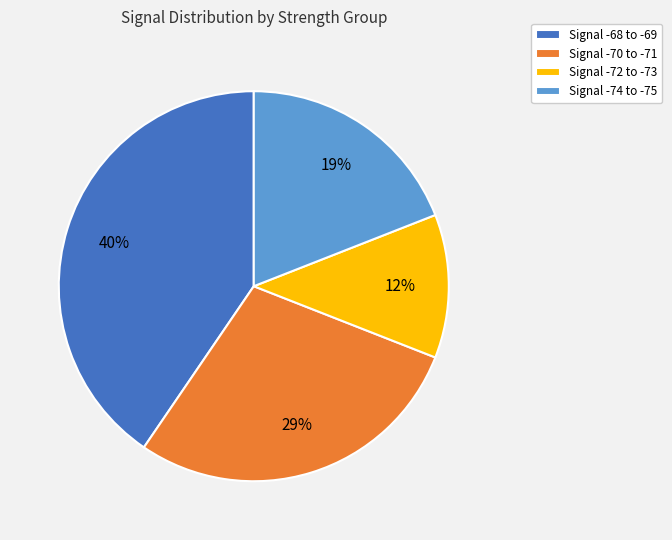

Approximately how many times larger is the value at Signal -70 to -71 compared to Signal -68 to -69?

0.7